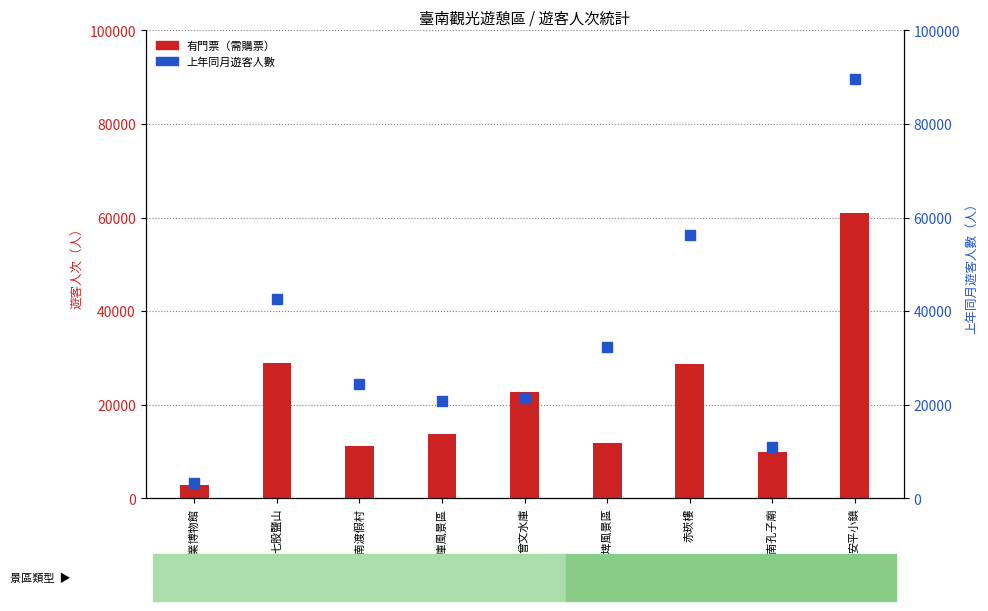

At how many categories does at least one series exceed 3475?

8